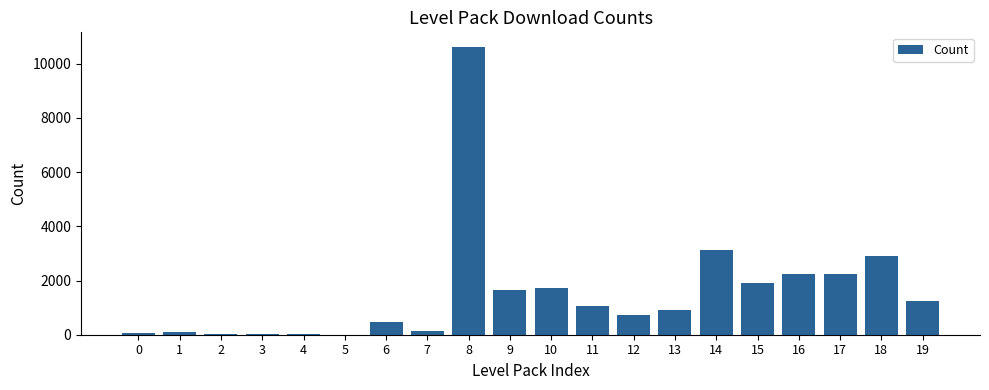

What is the greatest value displayed?

10626